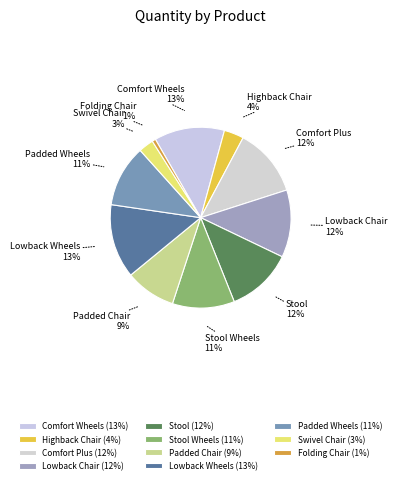

Does Stool Wheels represent more than half of the total?

No